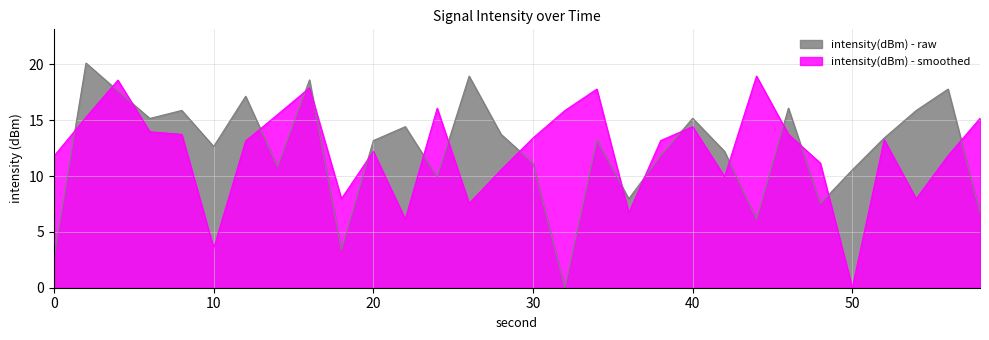

The value of intensity(dBm) - smoothed at 36 is 6.7. True or false?

True